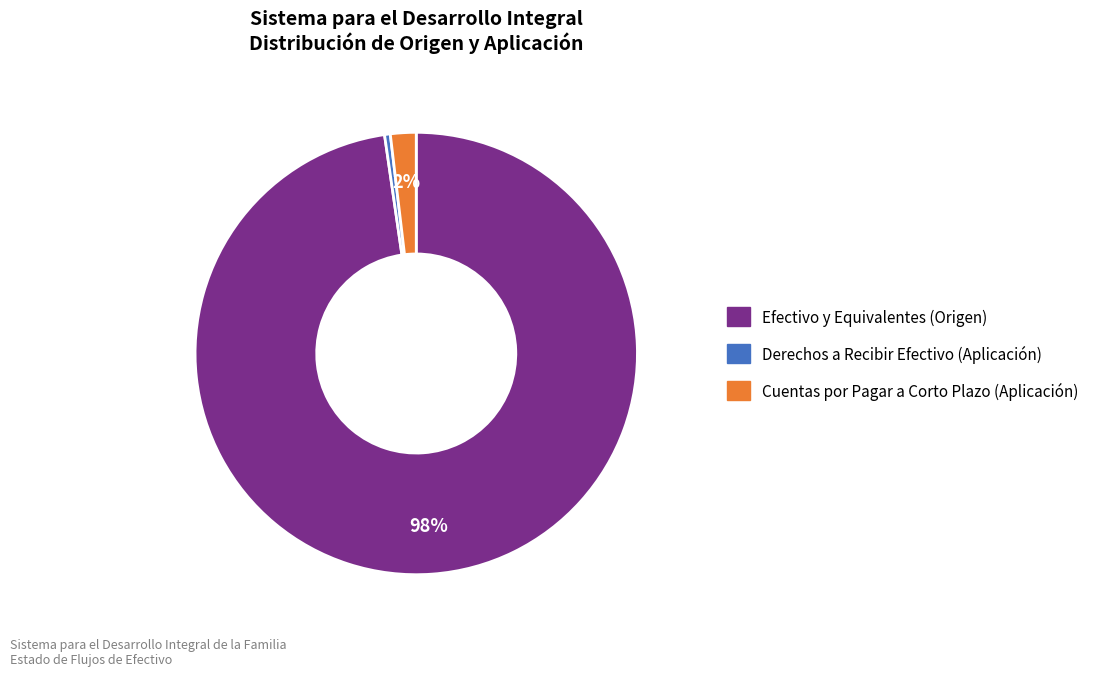

Which category has the biggest portion of the pie?

Efectivo y Equivalentes (Origen)